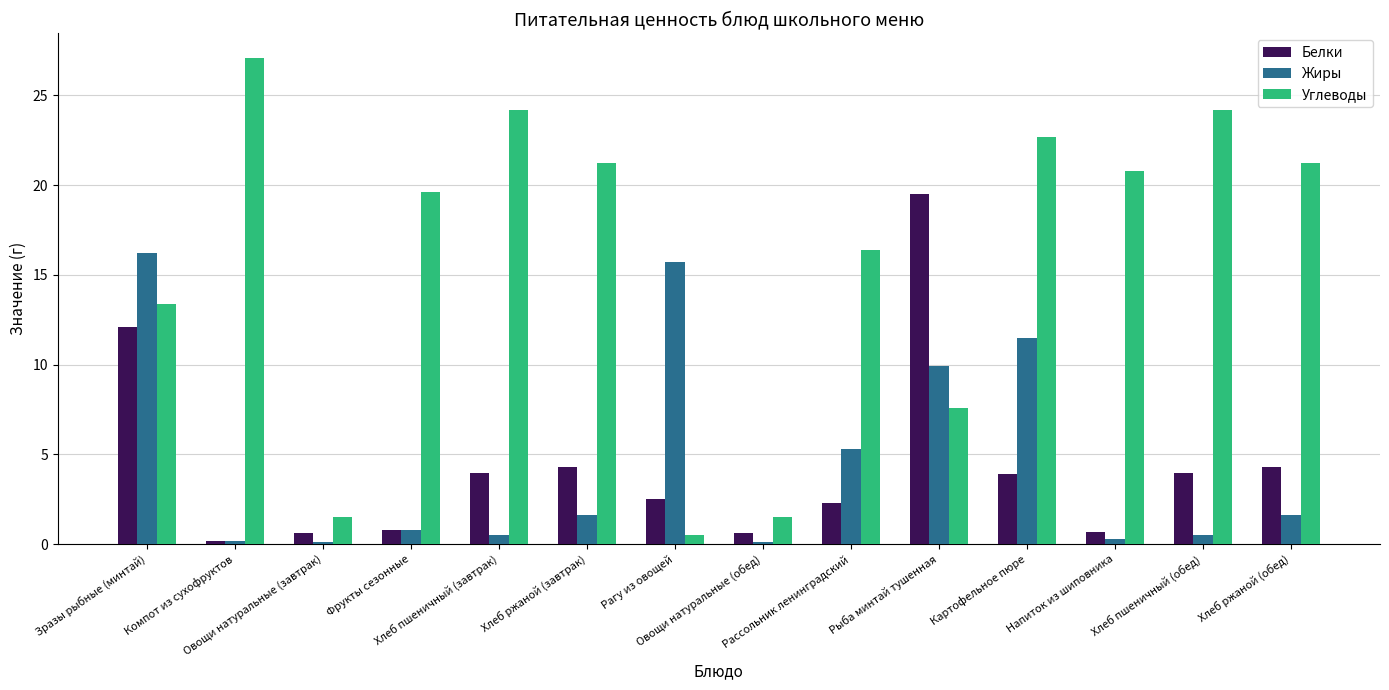

Does the chart contain stacked bars?

No